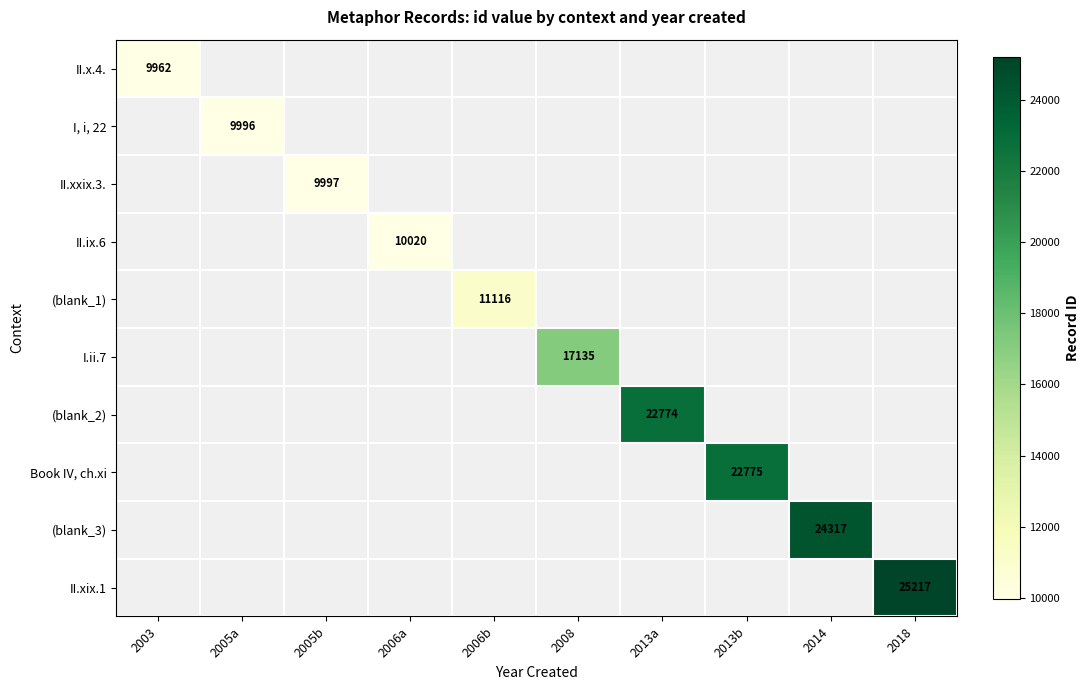

The value of (blank_2) at 2013a is 5382. True or false?

False